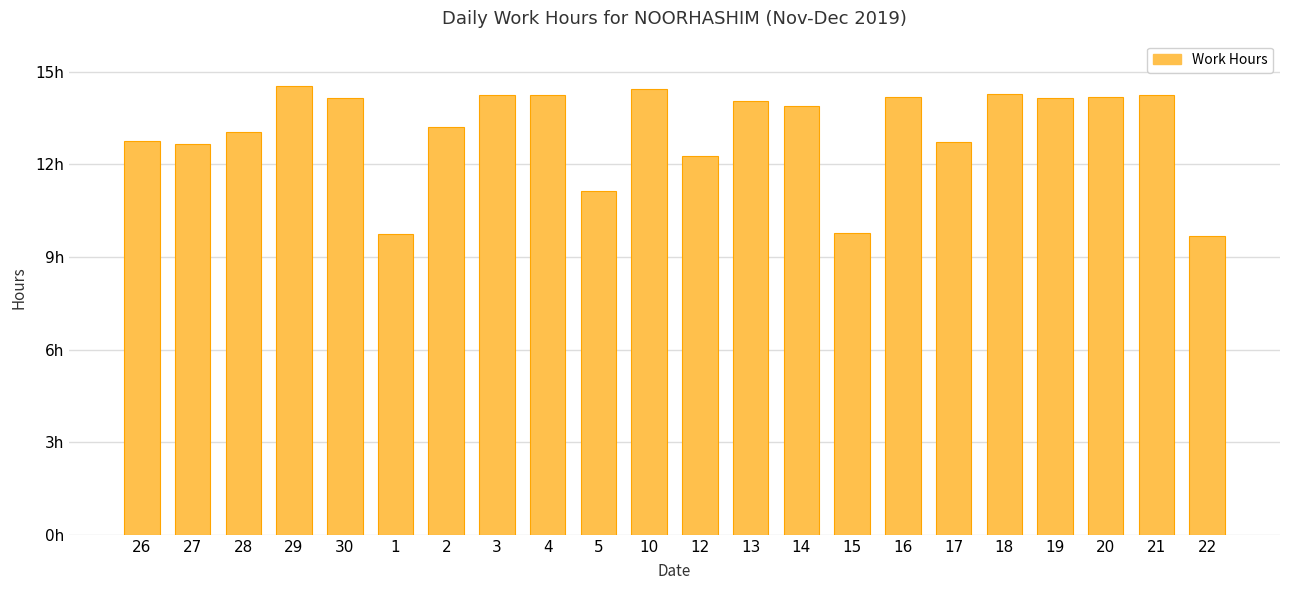

Are the bars horizontal?

No